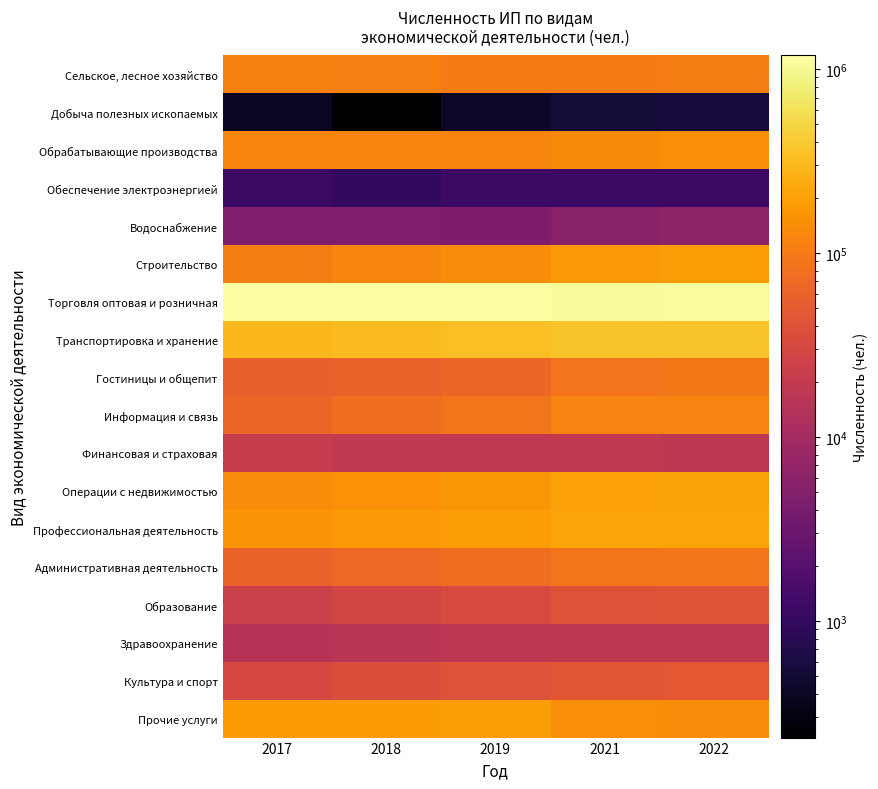

Rank the series at 2019 from highest to lowest value.

Торговля оптовая и розничная, Транспортировка и хранение, Профессиональная деятельность, Прочие услуги, Операции с недвижимостью, Строительство, Обрабатывающие производства, Сельское, лесное хозяйство, Информация и связь, Административная деятельность, Гостиницы и общепит, Культура и спорт, Образование, Финансовая и страховая, Здравоохранение, Водоснабжение, Обеспечение электроэнергией, Добыча полезных ископаемых